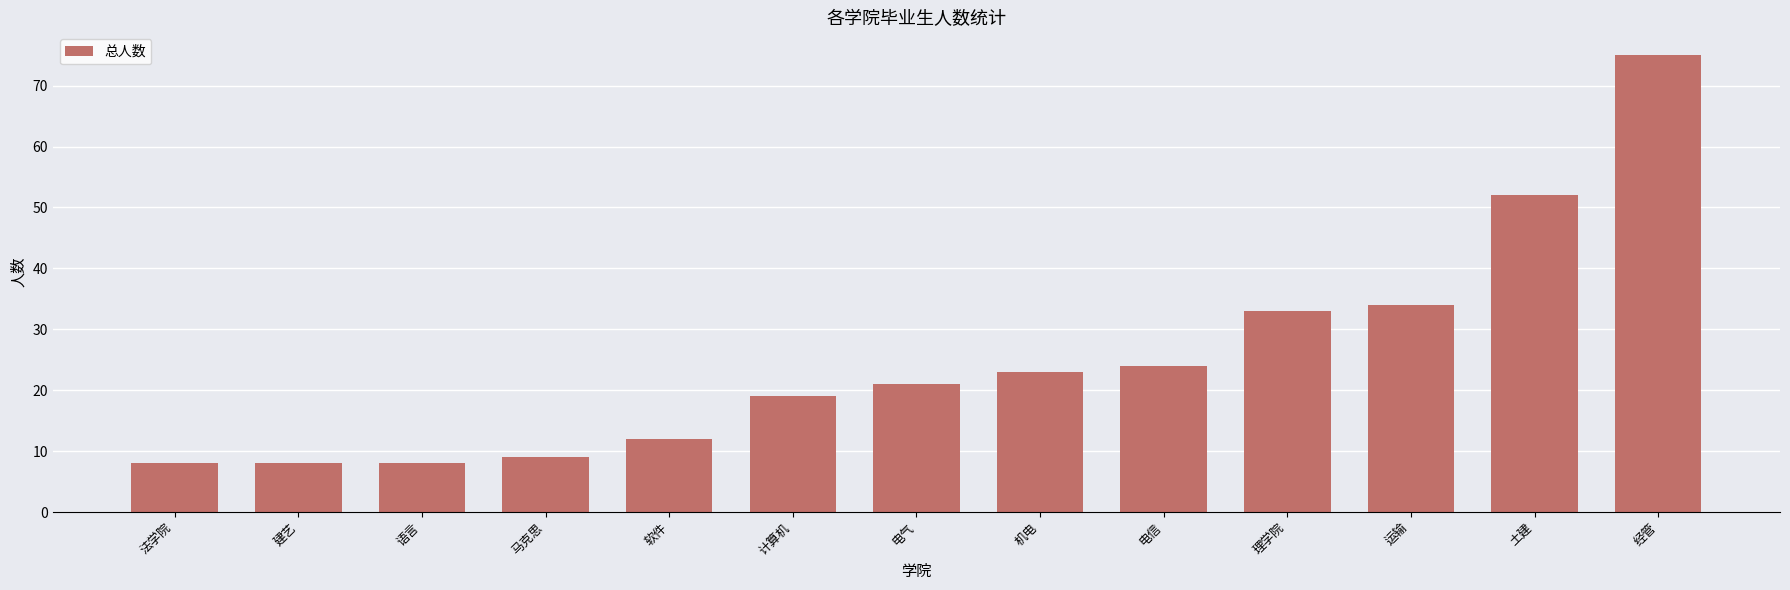

Approximately how many times larger is the value at 运输 compared to 经管?

0.5